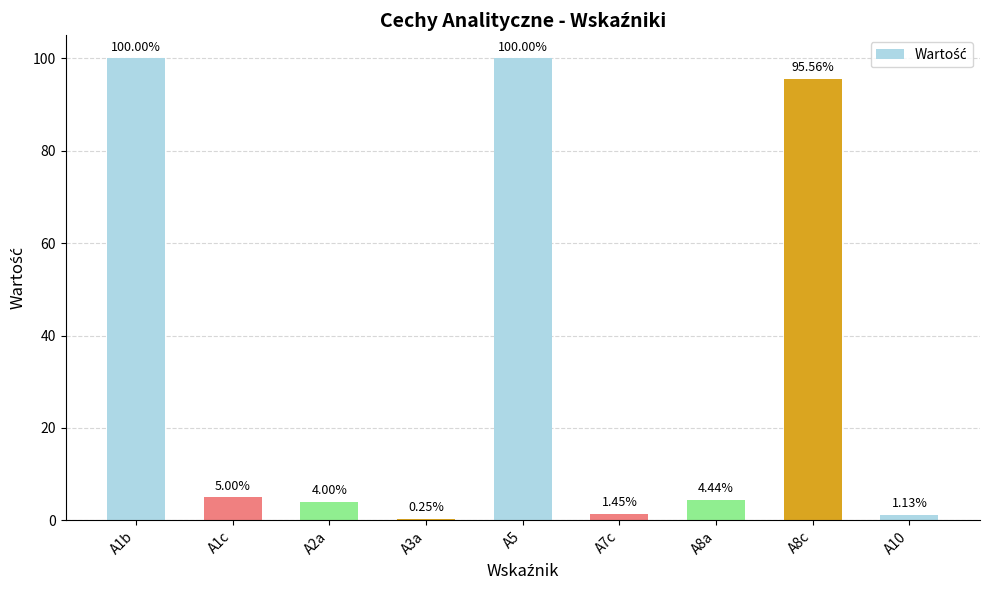

What is the ratio of the value at A5 to the value at A1b?

1.0